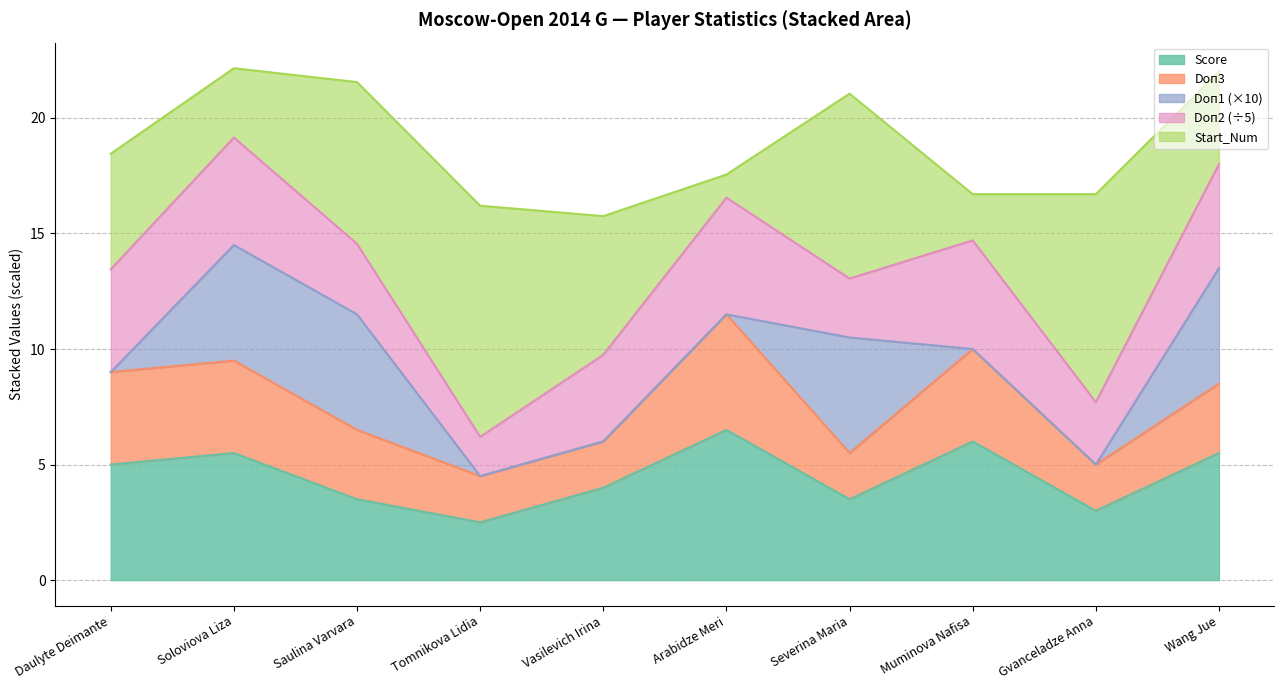

What is the sum of all Start_Num values?

55.0